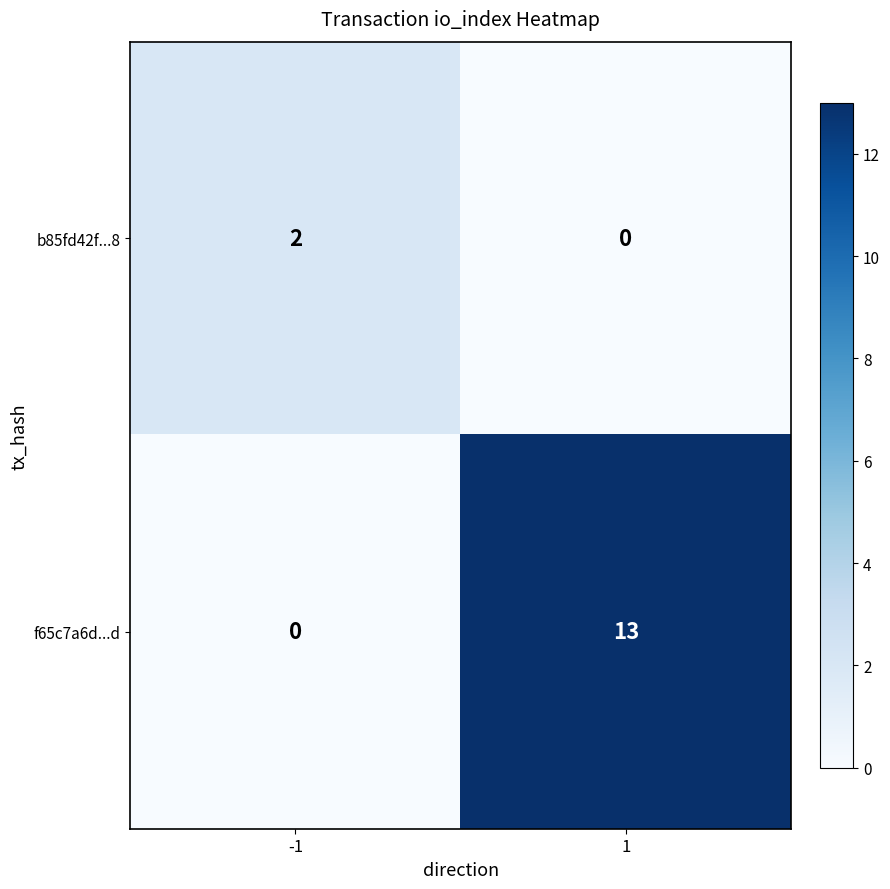

What is the sum of the f65c7a6d...d values at -1 and 1?

13